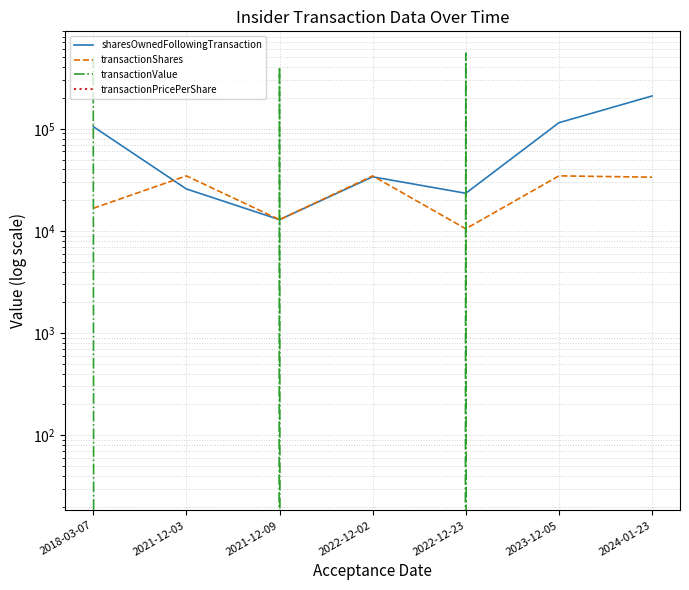

What is the average value of the transactionShares series?

25349.7